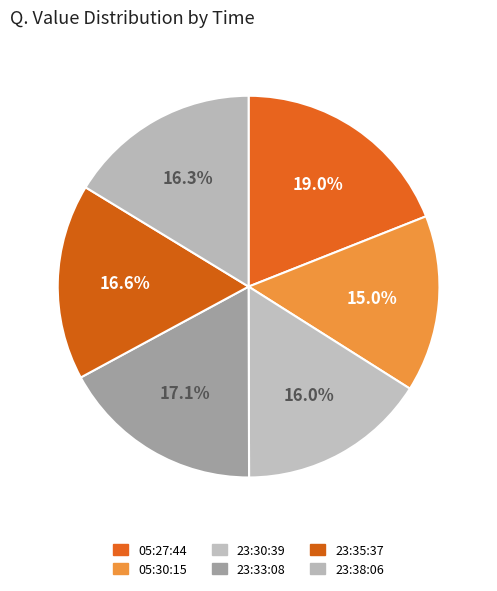

Count the number of slices in the pie.

6